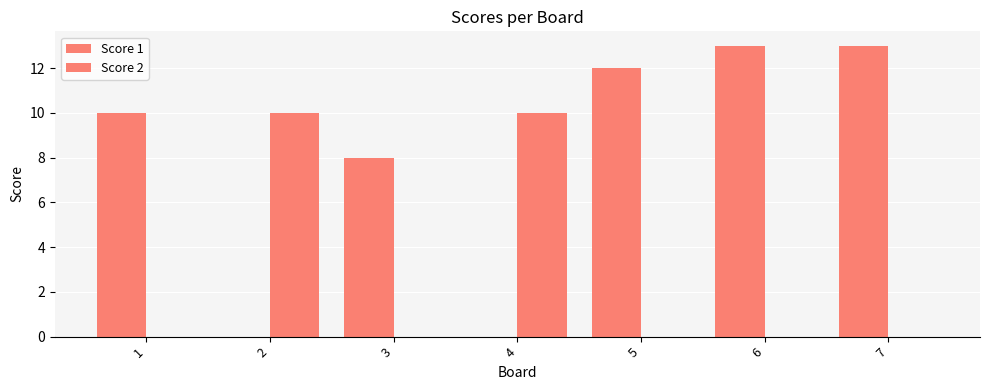

Rank the series by their average value, from lowest to highest.

Score 2, Score 1